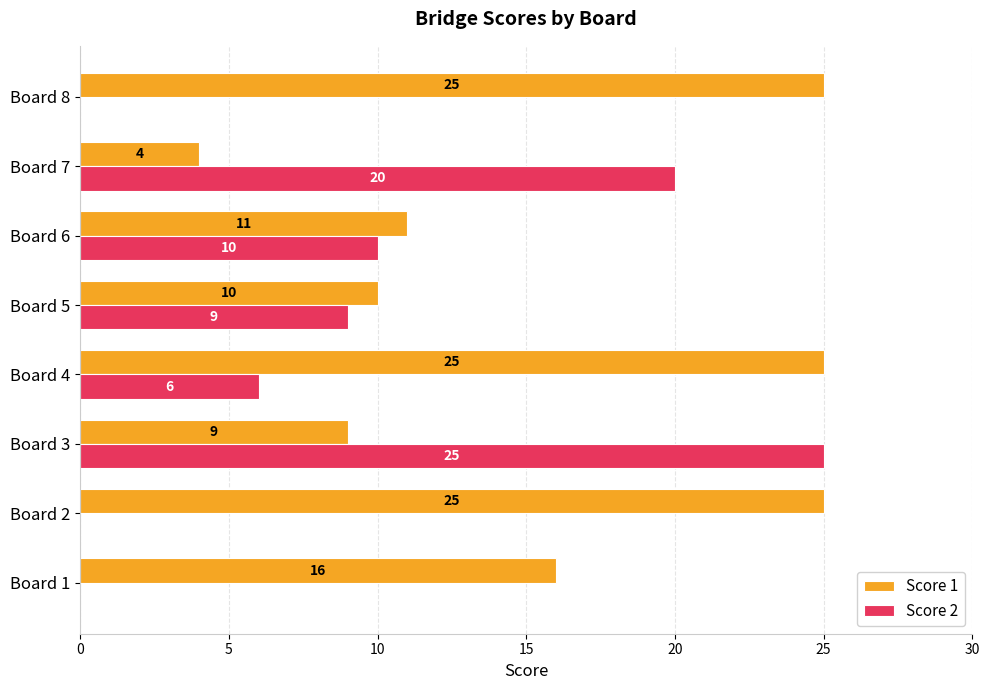

Which series changed the most between Board 3 and Board 4?

Score 2